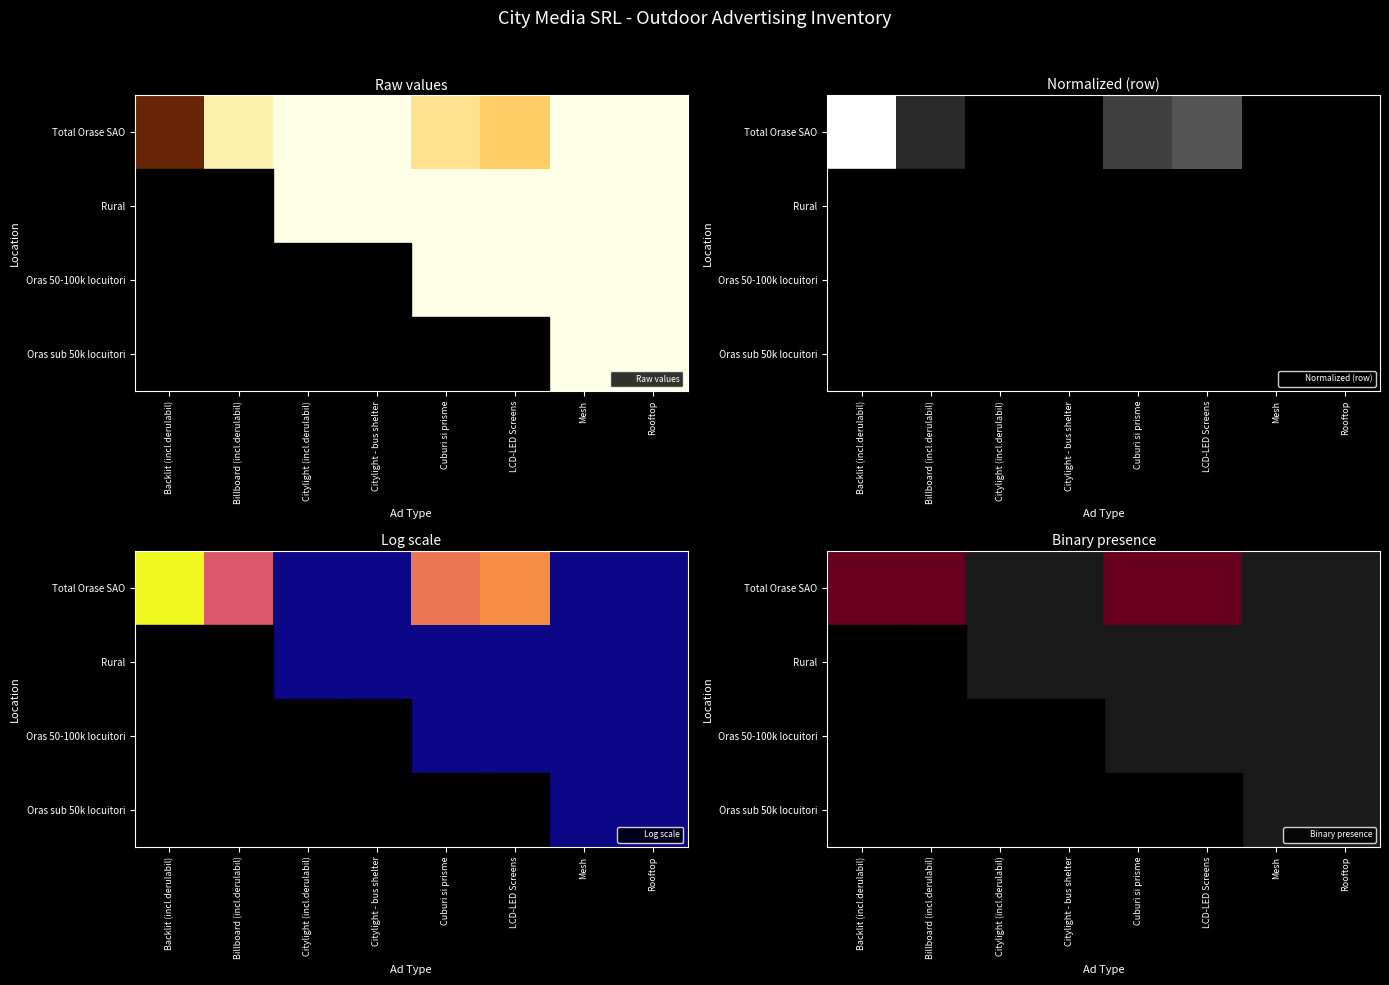

Rank the series by their maximum value, from highest to lowest.

Total Orase SAO, Rural, Oras 50-100k locuitori, Oras sub 50k locuitori